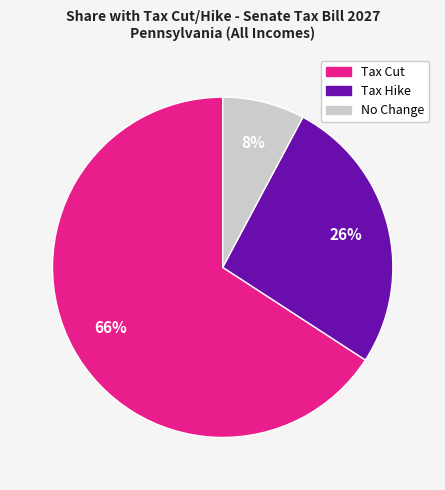

Is there any slice that represents more than half of the pie?

Yes